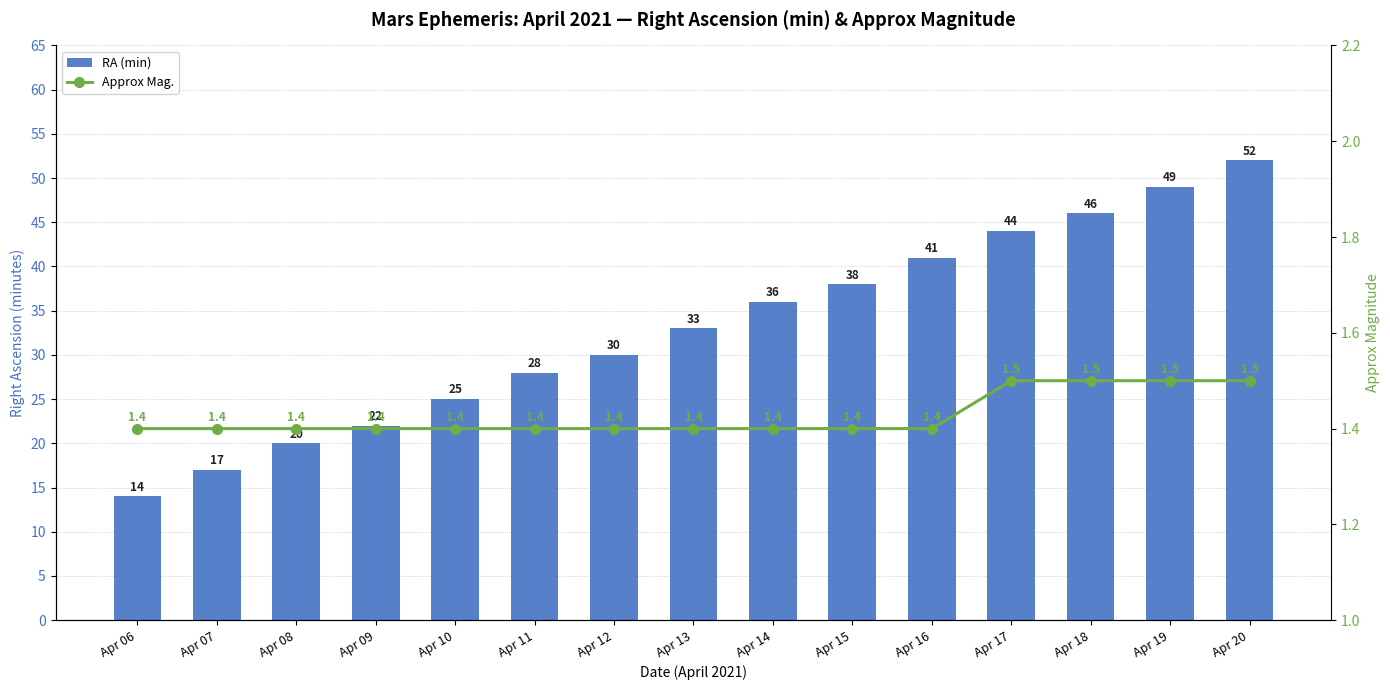

What is the difference between the second highest and minimum values in the RA (min) series?

35.0